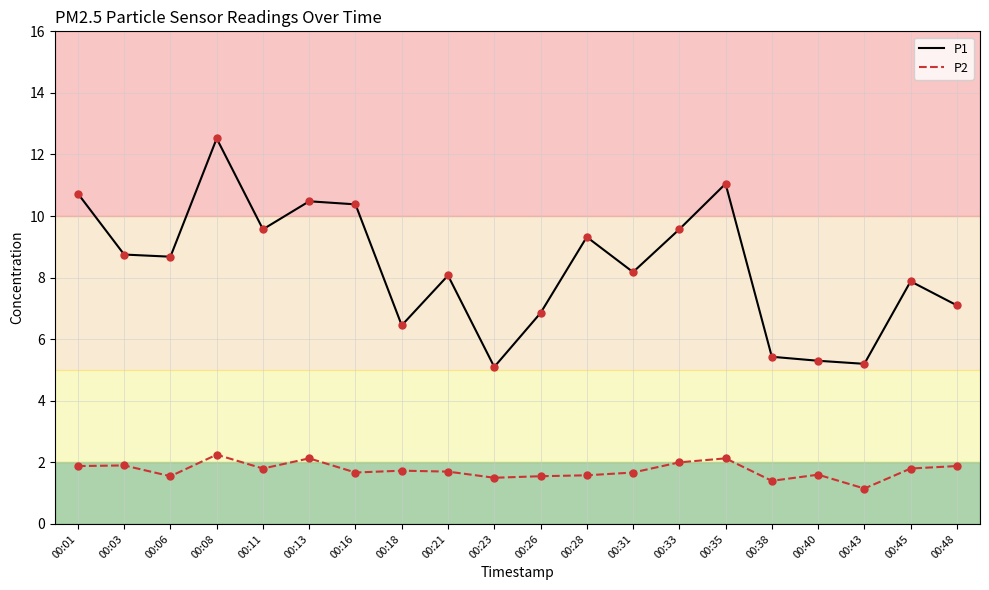

At which category is the sum across all series the highest?

00:08